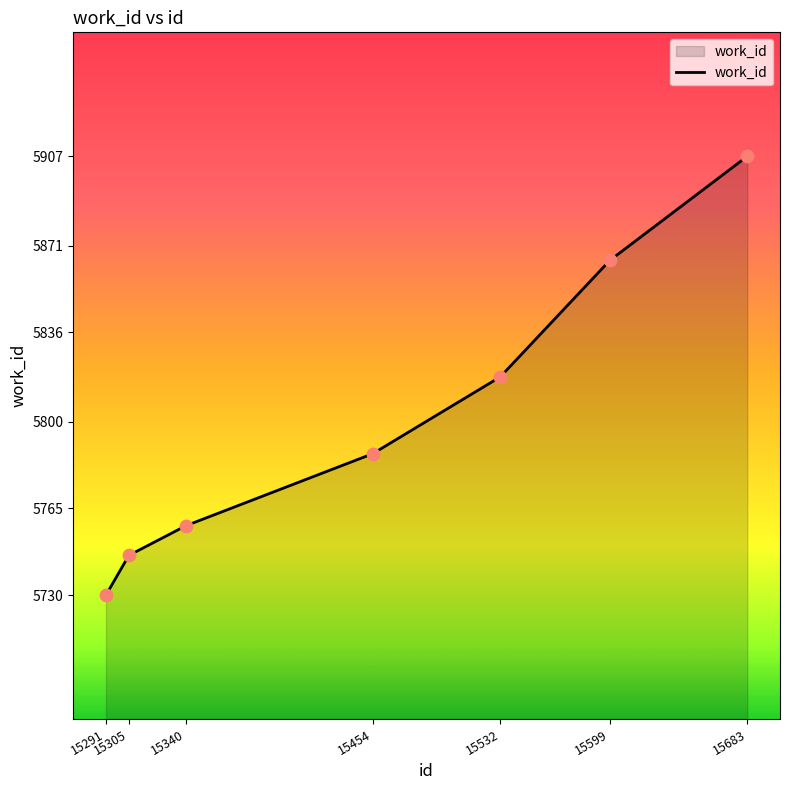

Approximately how many times larger is the value at 15599 compared to 15305?

1.0